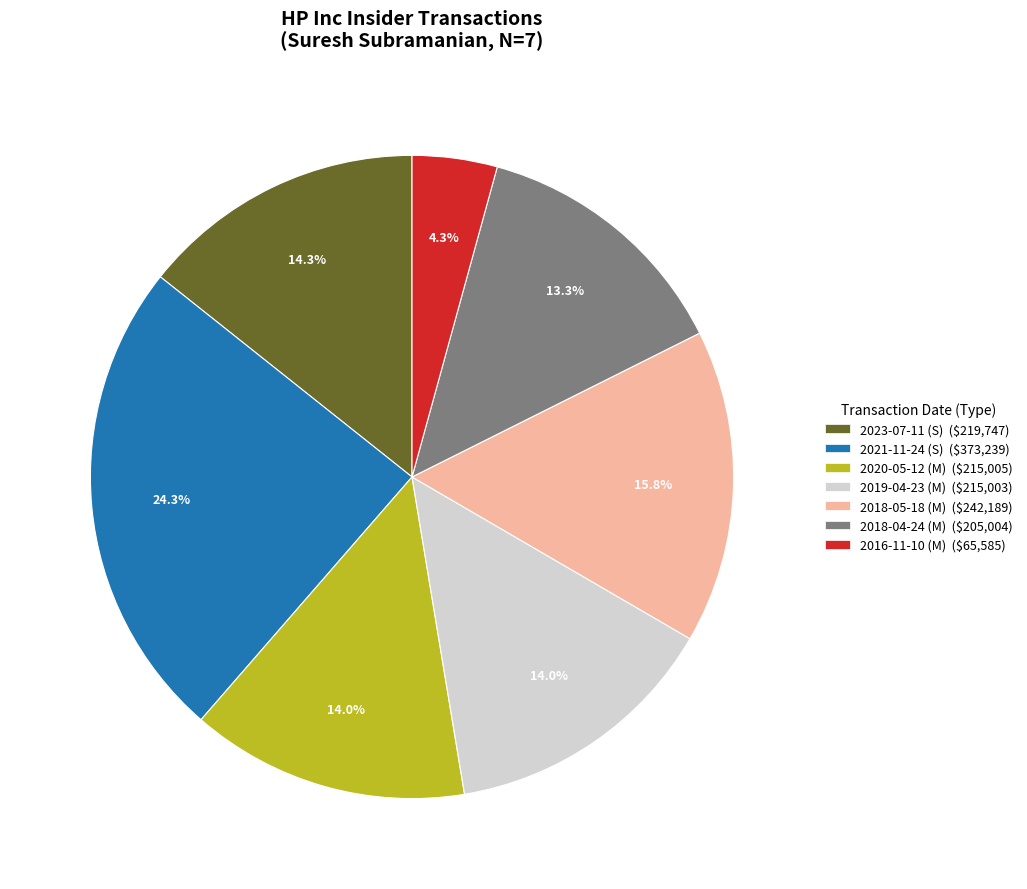

To the nearest percent, what is the combined percentage of 2018-05-18 (M) and 2019-04-23 (M)?

30%